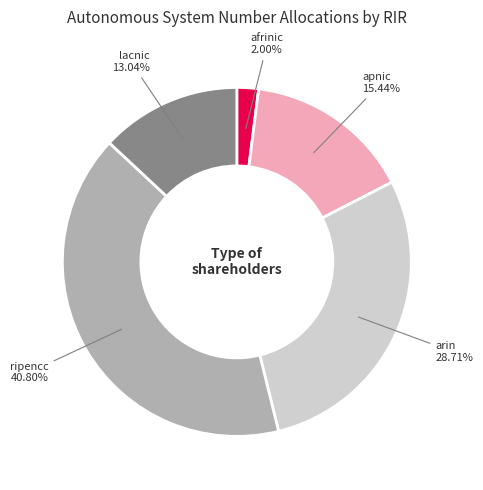

How many slices are in this pie chart?

5